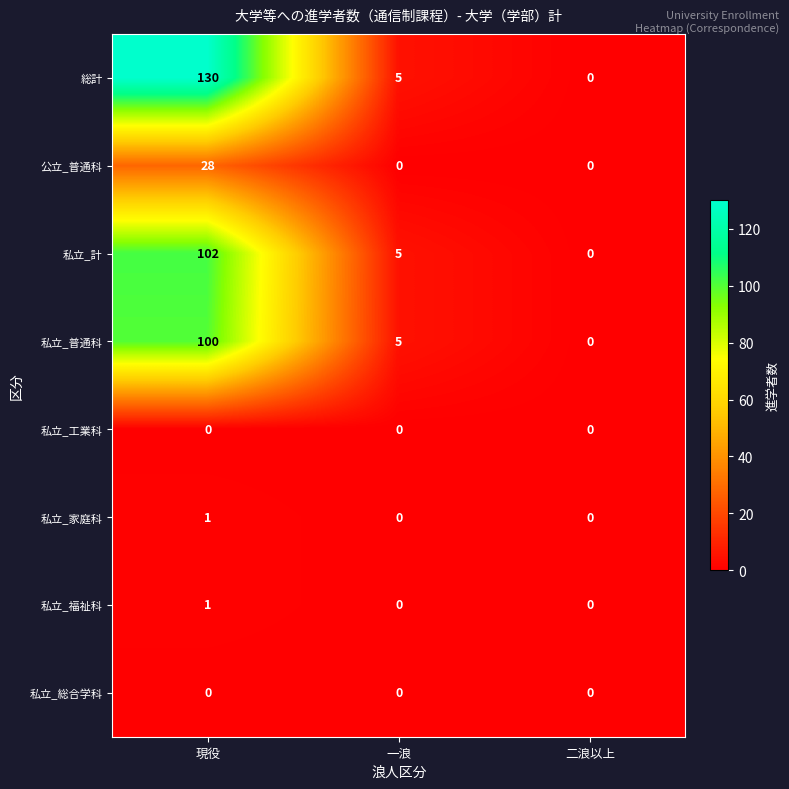

Count the number of categories in the chart.

3